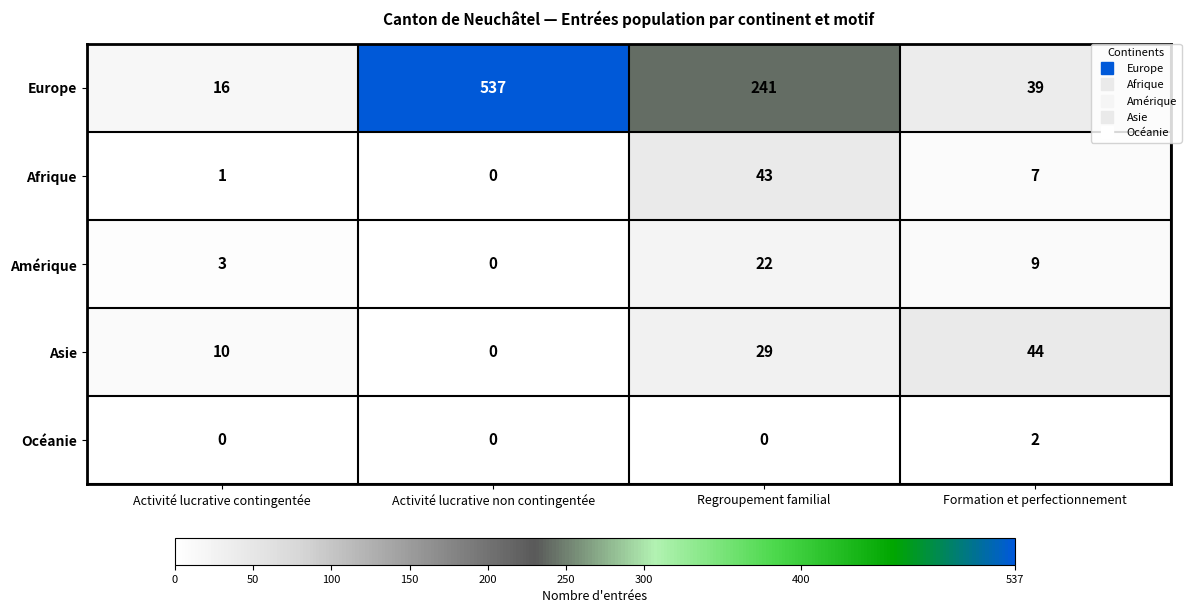

Reading right to left, what are all the values shown in this chart?

Europe: Formation et perfectionnement=39	Regroupement familial=241	Activité lucrative non contingentée=537	Activité lucrative contingentée=16
Afrique: Formation et perfectionnement=7	Regroupement familial=43	Activité lucrative non contingentée=0	Activité lucrative contingentée=1
Amérique: Formation et perfectionnement=9	Regroupement familial=22	Activité lucrative non contingentée=0	Activité lucrative contingentée=3
Asie: Formation et perfectionnement=44	Regroupement familial=29	Activité lucrative non contingentée=0	Activité lucrative contingentée=10
Océanie: Formation et perfectionnement=2	Regroupement familial=0	Activité lucrative non contingentée=0	Activité lucrative contingentée=0